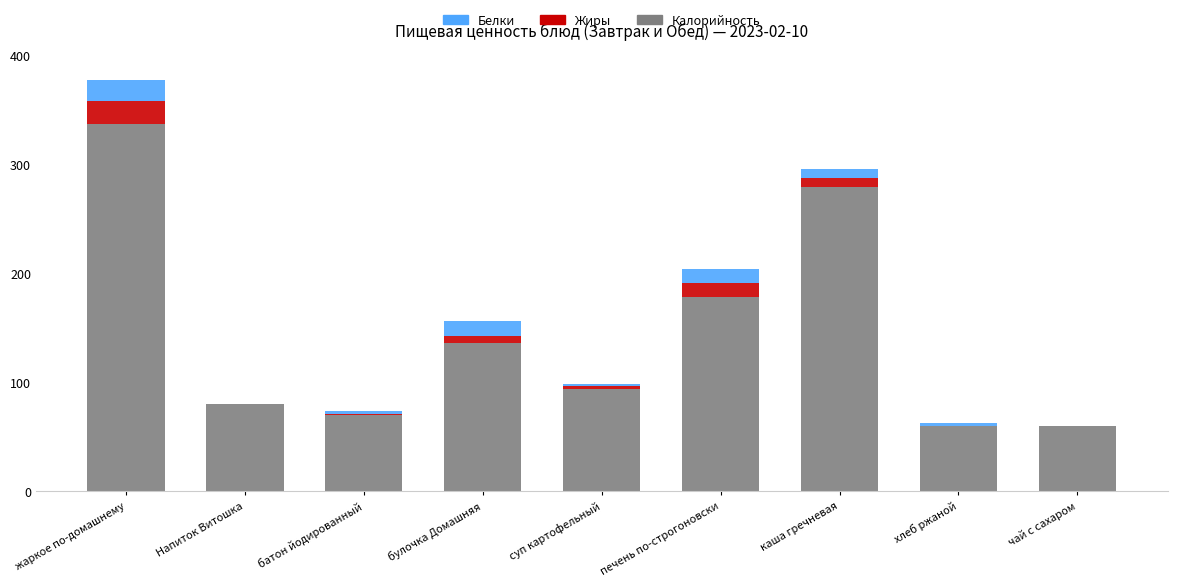

The Калорийность series shows 60 at хлеб ржаной. True or false?

True